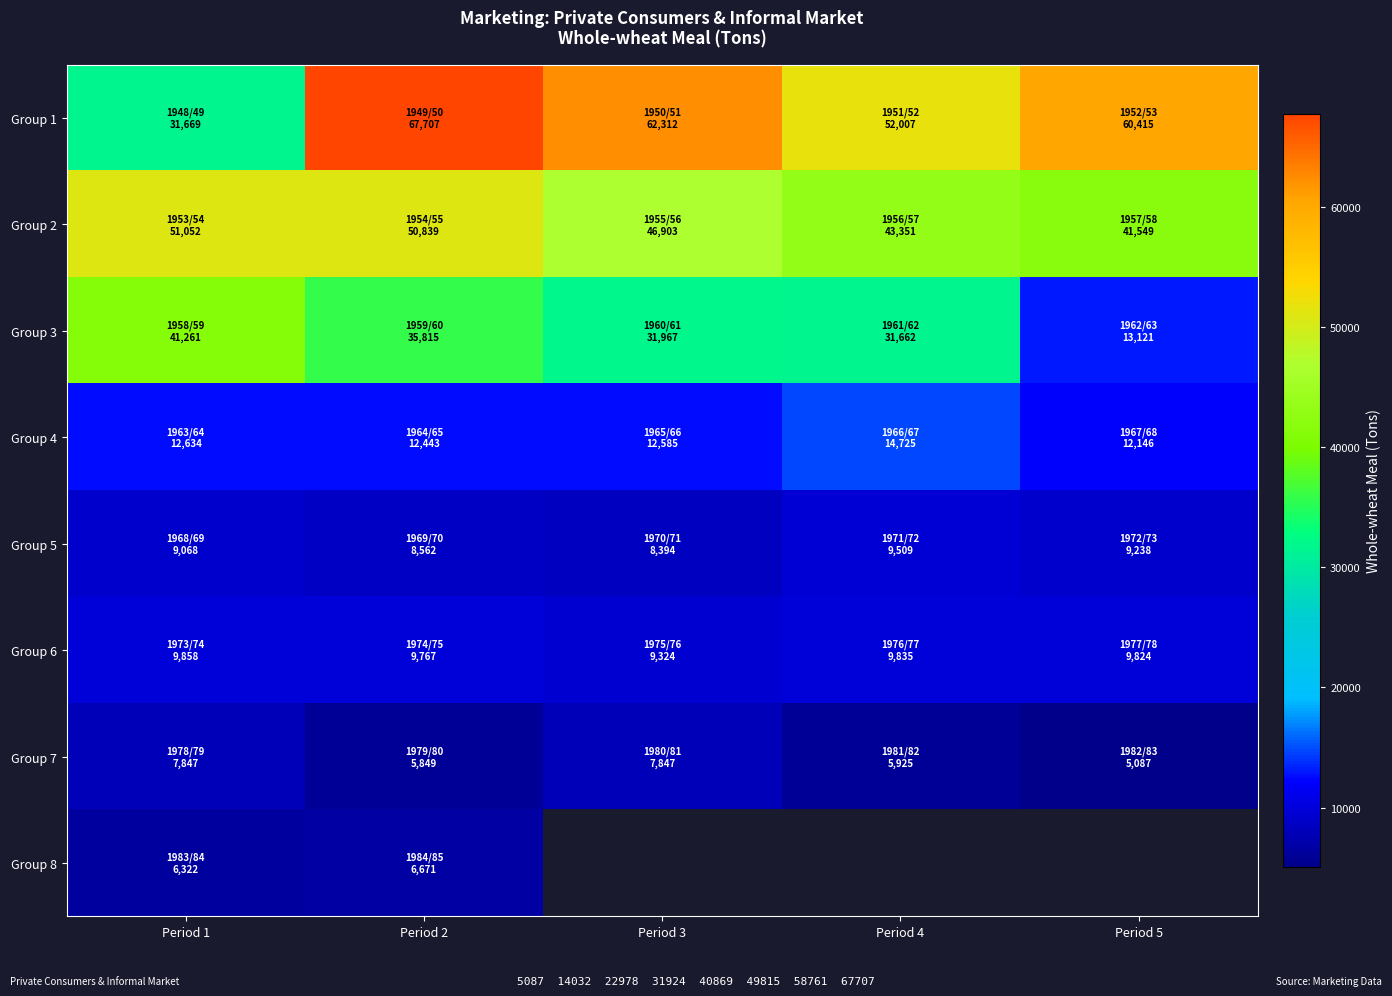

How many series are shown in this chart?

8